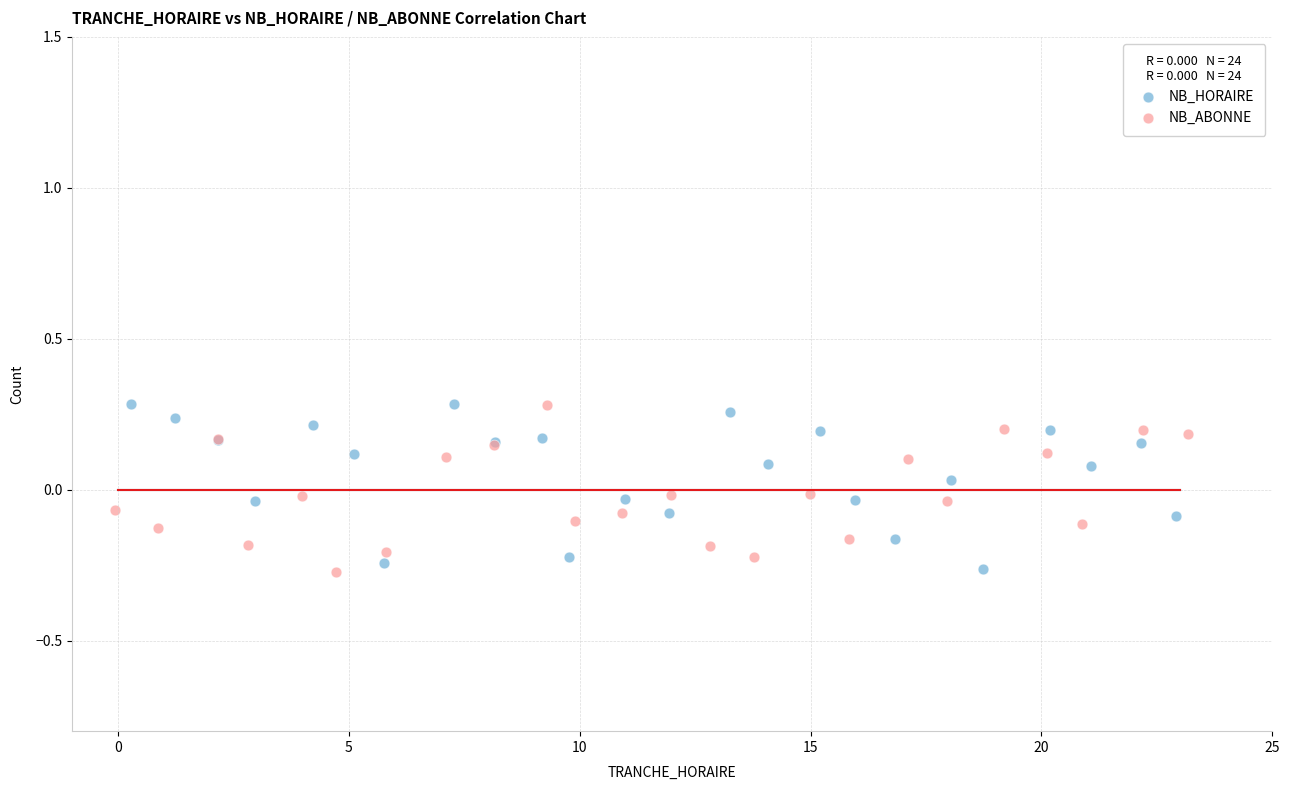

What are all the series names shown in the legend?

NB_HORAIRE, NB_ABONNE